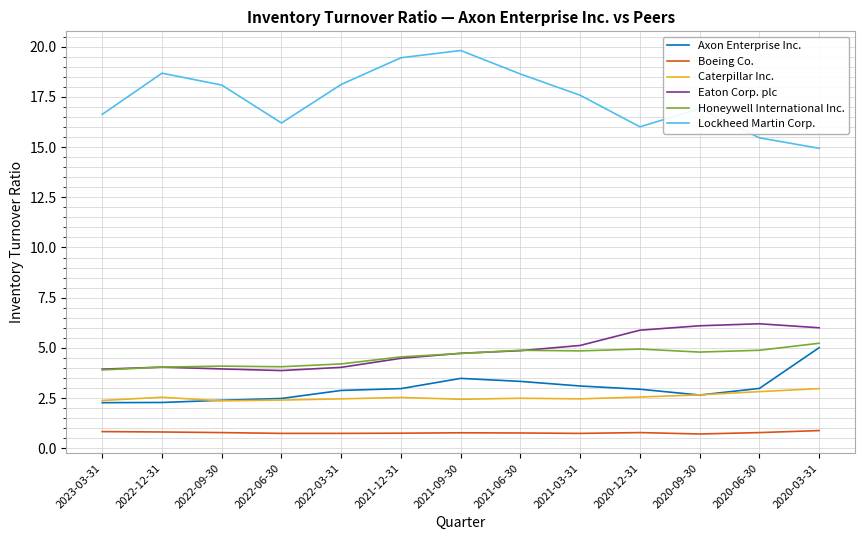

True or false: Lockheed Martin Corp. has a value of 21.0 at 2020-12-31.

False